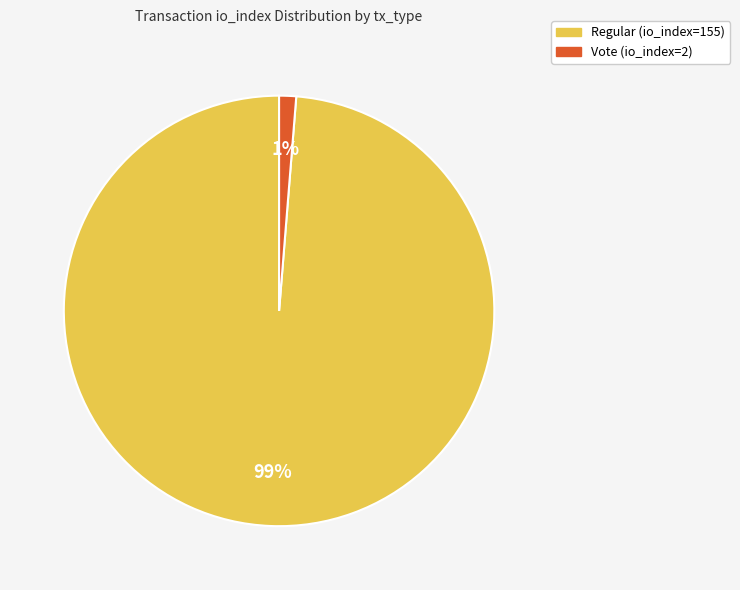

The Regular (io_index=155) slice represents 99% of the pie. True or false?

True